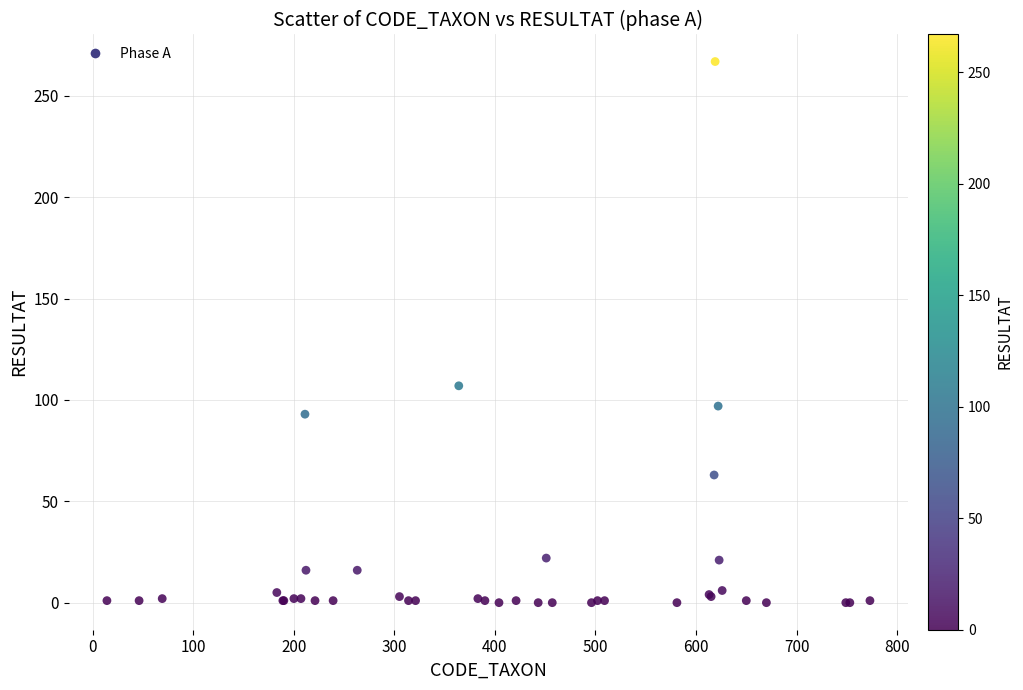

What Y value in the scatter plot is closest to 133?

107